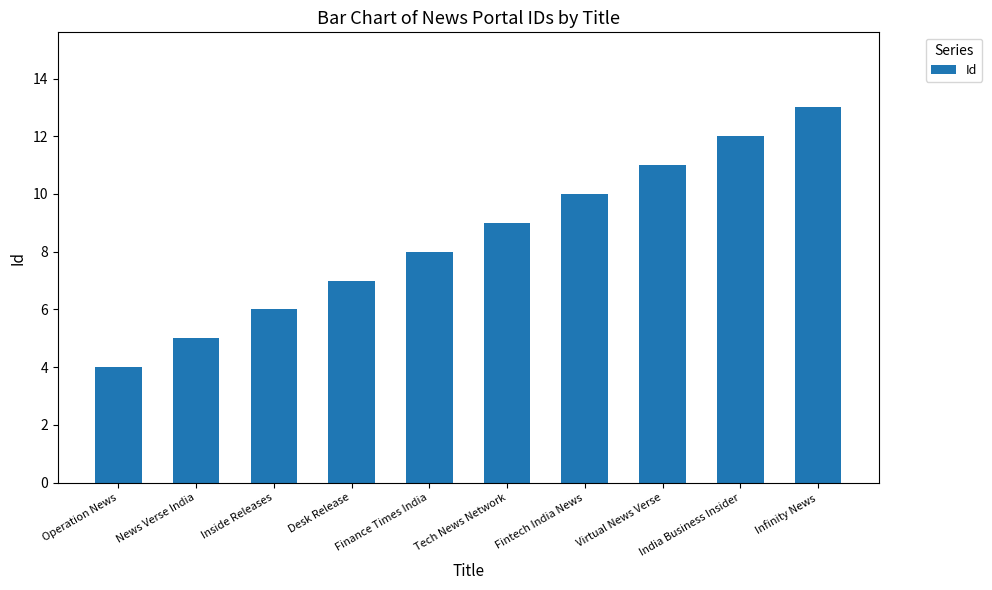

How many bars are there in total?

10